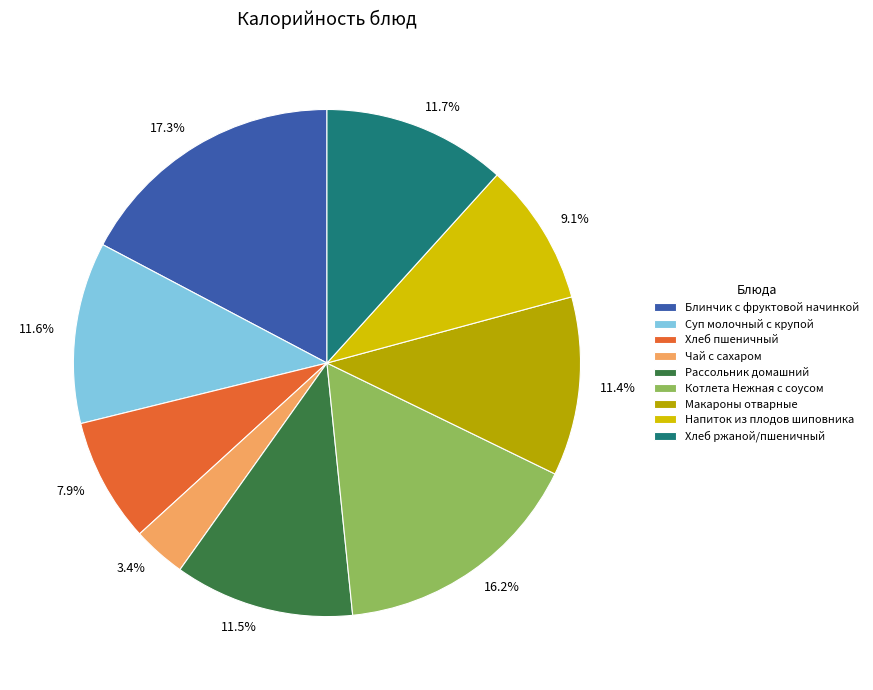

Which slice is the largest?

Блинчик с фруктовой начинкой